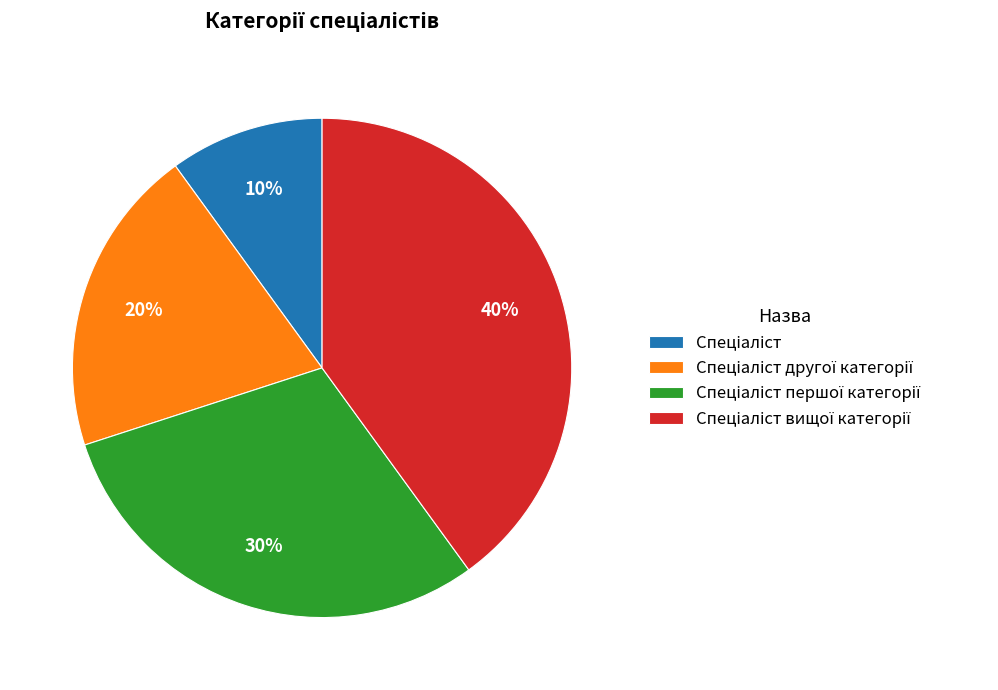

To the nearest percent, what is the average slice percentage?

25%